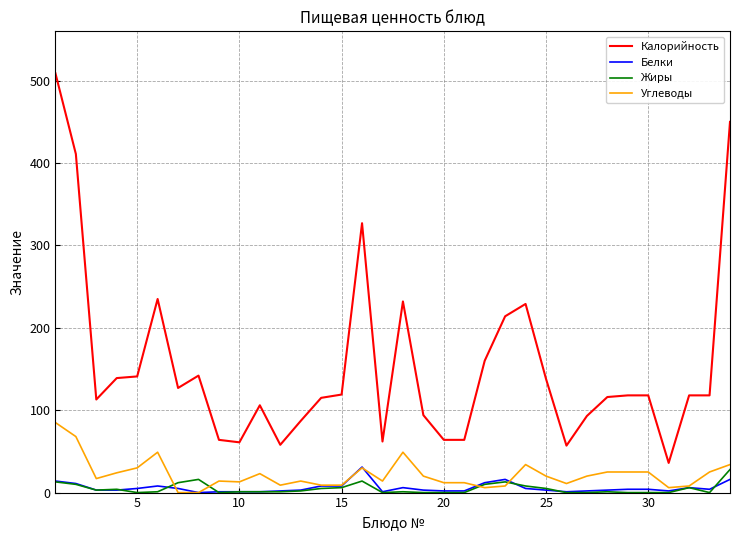

Which series has the widest spread of values?

Калорийность